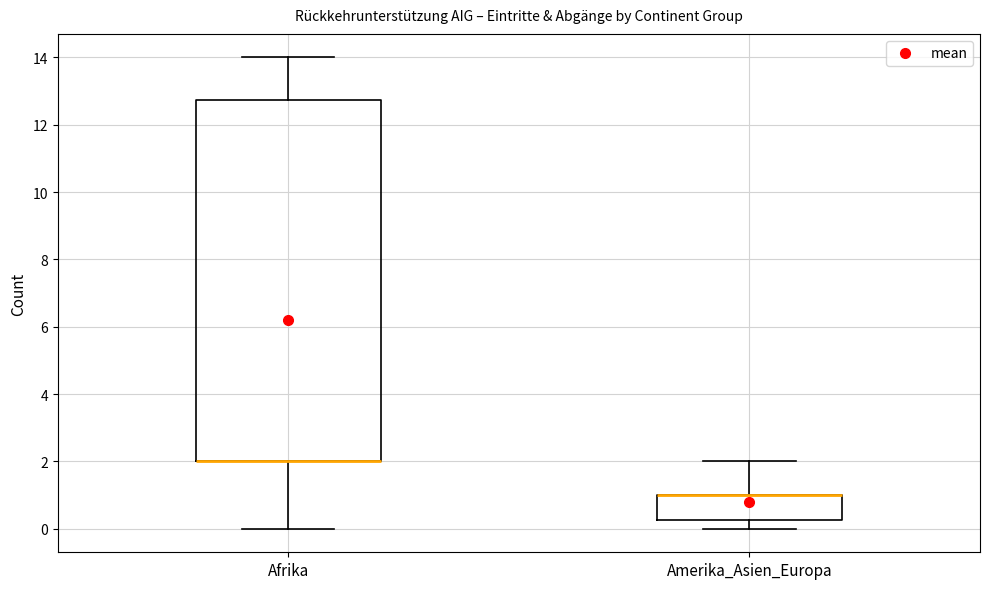

Reading left to right, read every box against the y-axis: the position of its median line, the range the box covers, and the ends of its whiskers. The values are not printed on the chart, so give them approximately, as read against the axis.

Afrika: median 2.0 (drawn on the box's lower edge), box 2.0 to 12.8, whiskers 0.0 to 14.0
Amerika_Asien_Europa: median 1.0 (drawn on the box's upper edge), box 0.2 to 1.0, whiskers 0.0 to 2.0